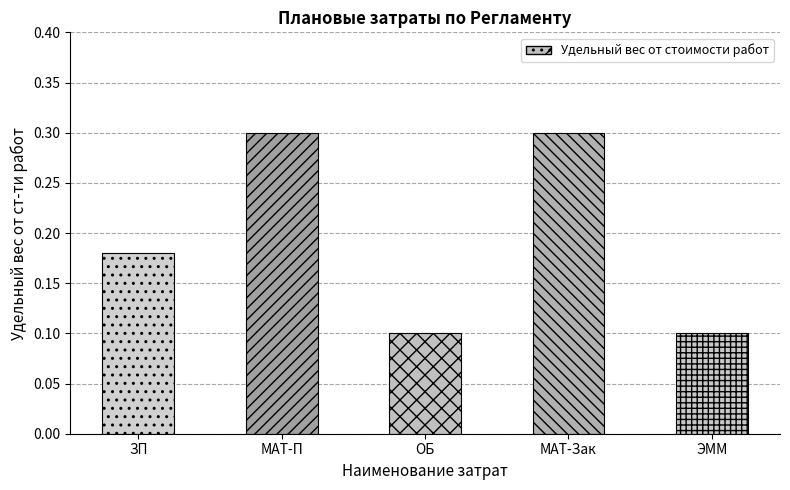

Which has a higher value, Оборудование подрядчика (ОБ) or Заработная плата (ЗП)?

Заработная плата (ЗП)